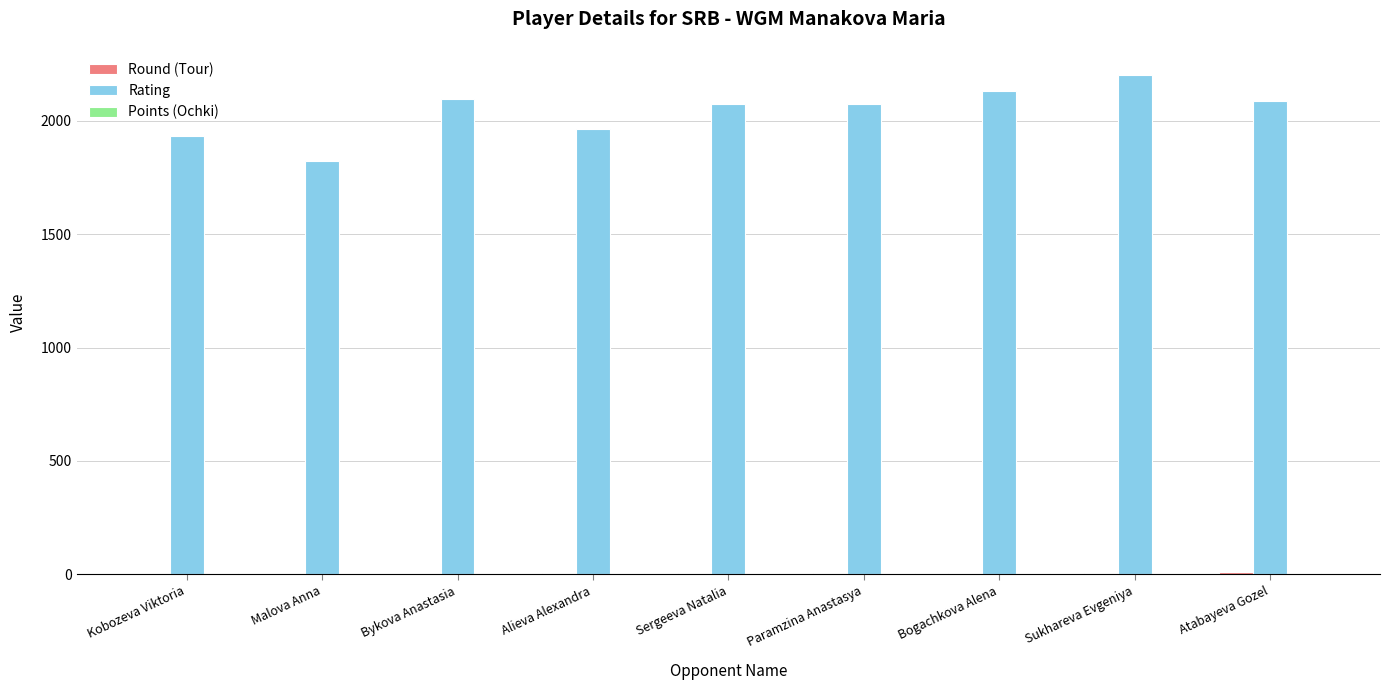

What is the sum of all Rating values?

18381.0